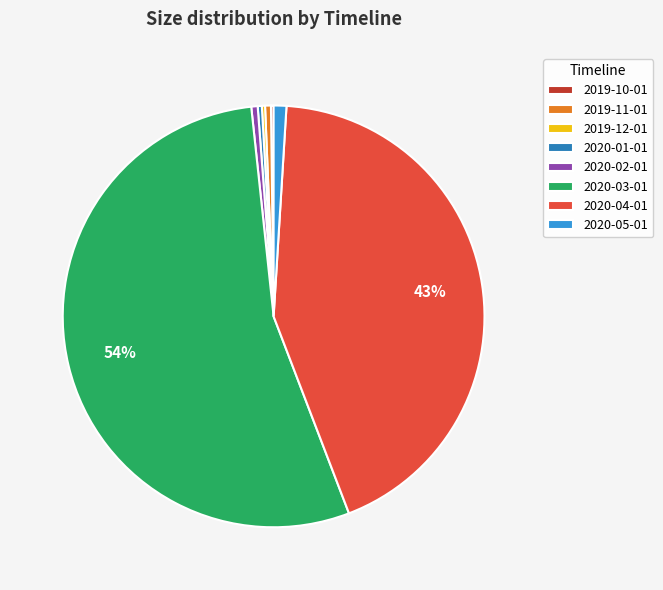

Approximately how many times larger is the value at 2020-04-01 compared to 2020-03-01?

0.8